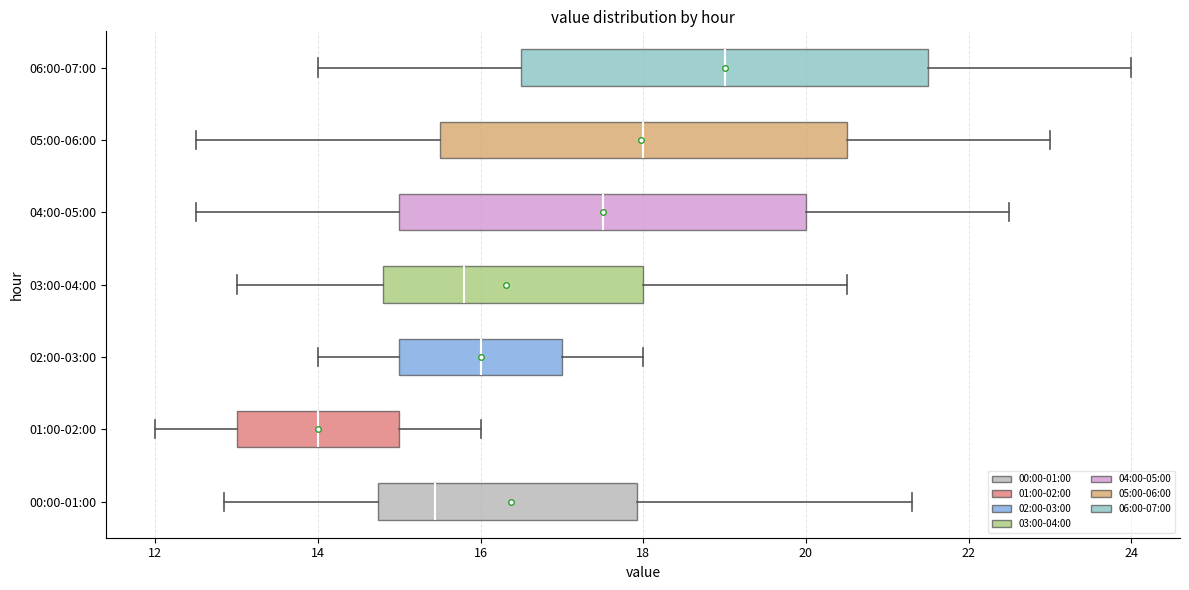

Reading bottom to top, transcribe this box plot: for each box, give where its median line is, the range the box spans, and where its two whiskers end, as read against the x-axis. The values are not printed on the chart, so give them approximately, as read against the axis.

00:00-01:00: median 15.4, box 14.8 to 18.0, whiskers 12.8 to 21.4
01:00-02:00: median 14.0, box 13.0 to 15.0, whiskers 12.0 to 16.0
02:00-03:00: median 16.0, box 15.0 to 17.0, whiskers 14.0 to 18.0
03:00-04:00: median 15.8, box 14.8 to 18.0, whiskers 13.0 to 20.6
04:00-05:00: median 17.6, box 15.0 to 20.0, whiskers 12.6 to 22.6
05:00-06:00: median 18.0, box 15.6 to 20.6, whiskers 12.6 to 23.0
06:00-07:00: median 19.0, box 16.6 to 21.6, whiskers 14.0 to 24.0